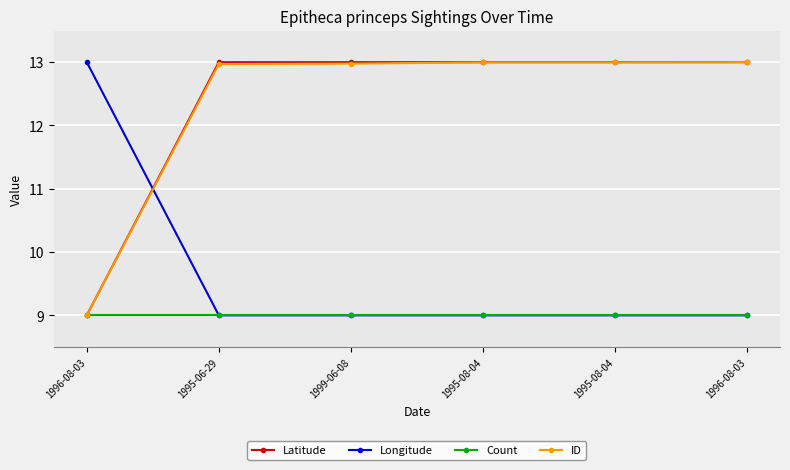

What are all the series names shown in the legend?

Latitude, Longitude, Count, ID